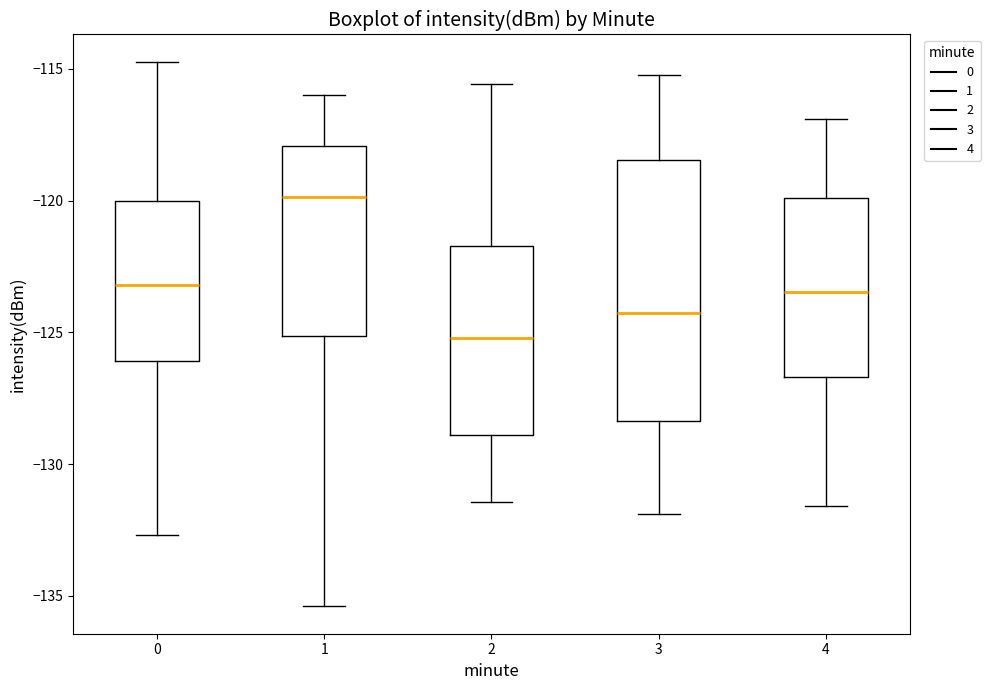

Where is the lower edge of the box at x = 0 on the y-axis? The values are not printed on the chart, so give them approximately, as read against the axis.

-126.0